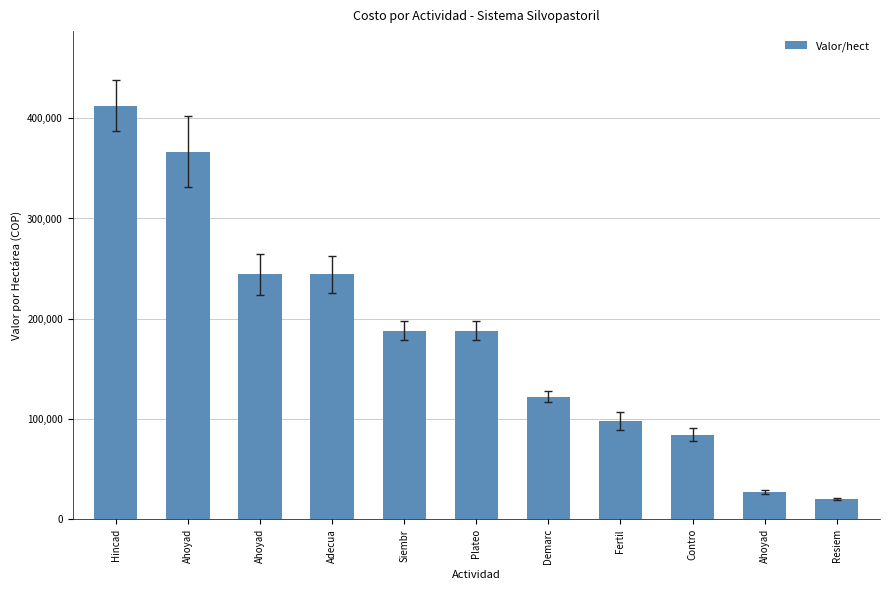

What is the value of the 8th bar from the left?

97800